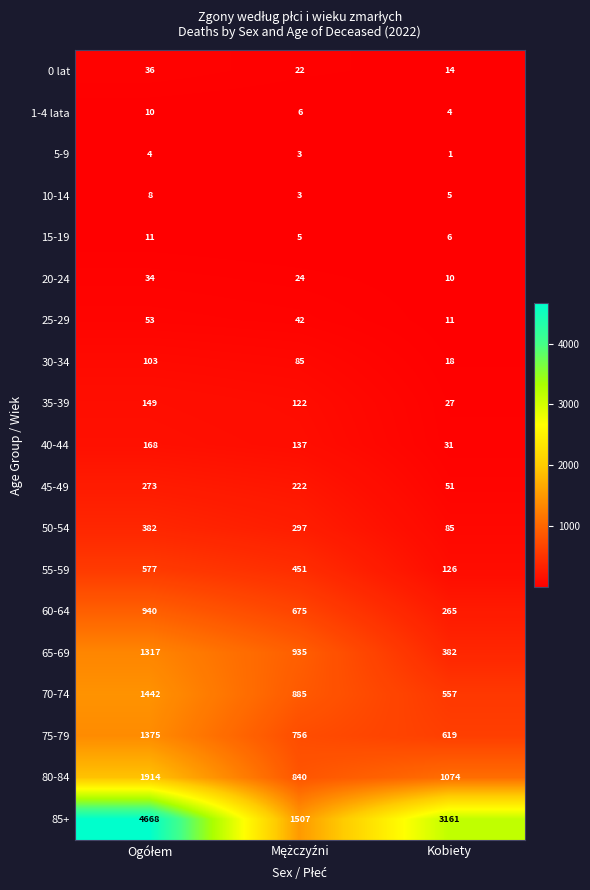

Rank the series by their maximum value, from lowest to highest.

5-9, 10-14, 1-4 lata, 15-19, 20-24, 0 lat, 25-29, 30-34, 35-39, 40-44, 45-49, 50-54, 55-59, 60-64, 65-69, 75-79, 70-74, 80-84, 85+